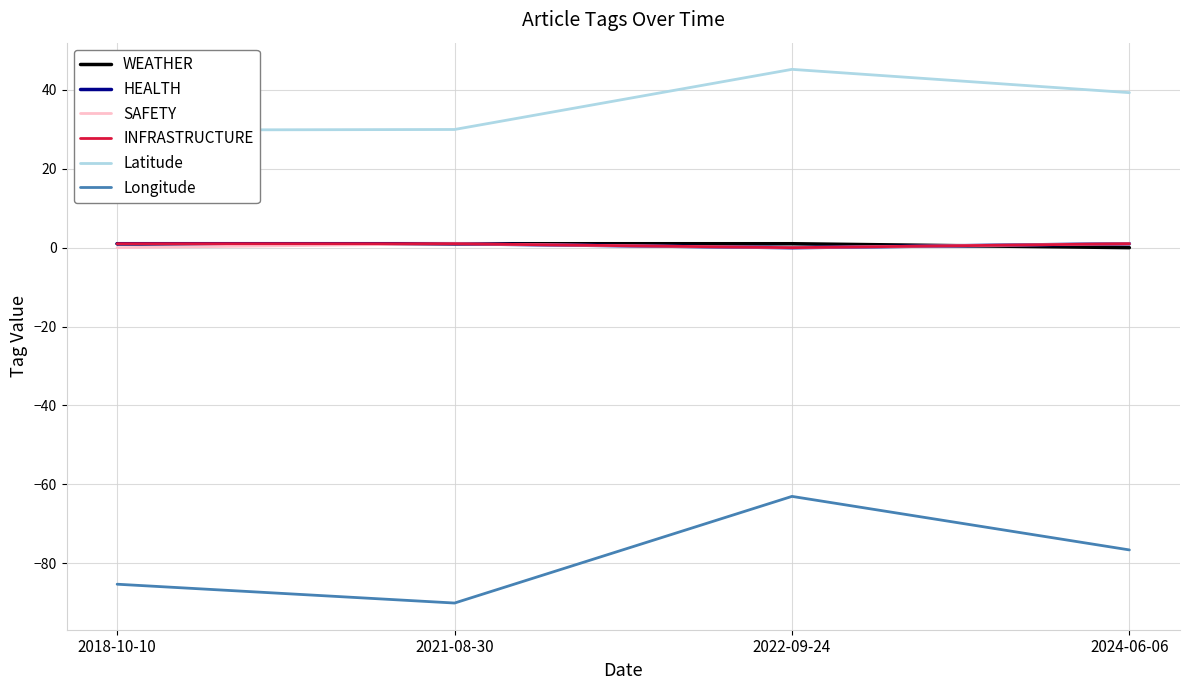

Which series has the largest range (max minus min)?

Longitude